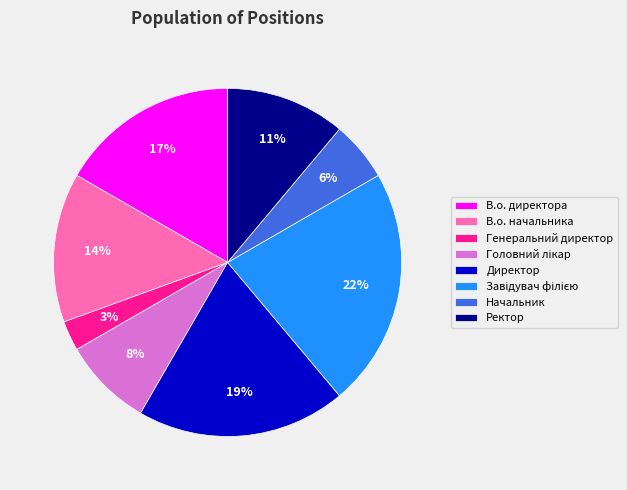

How many slices are in this pie chart?

8